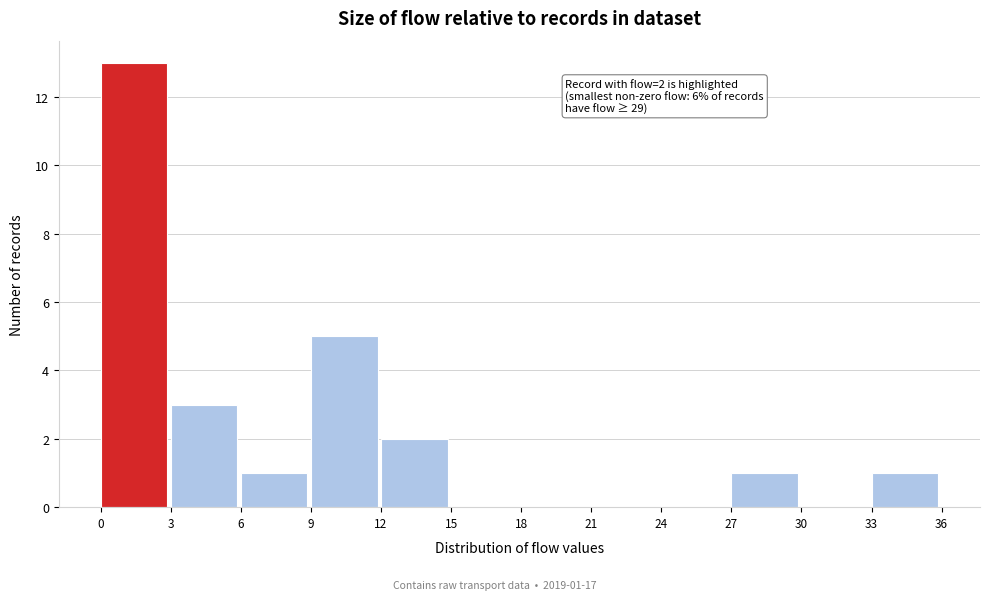

Which range on the x-axis has the tallest bar?

0 to 3